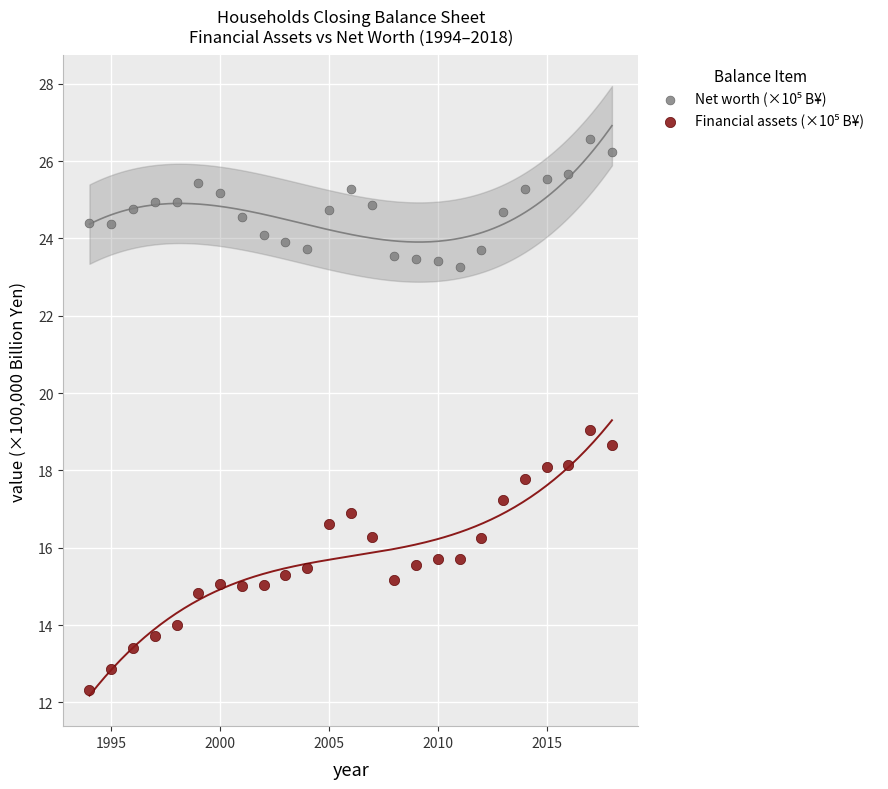

Across all data points, what is the range of Y values (max minus min)?

14.3